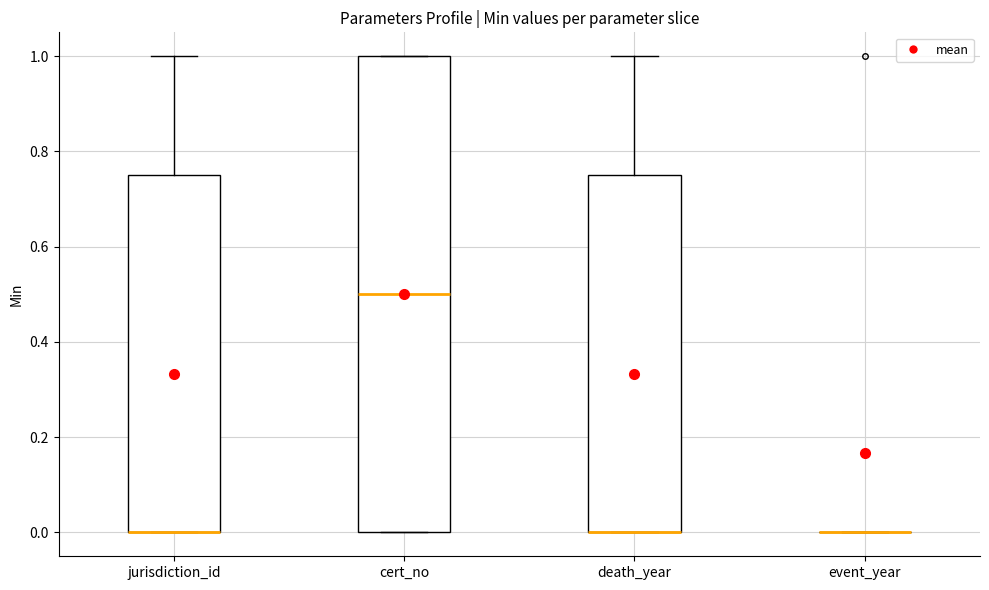

Reading left to right, read every box against the y-axis: the position of its median line, the range the box covers, and the ends of its whiskers. The values are not printed on the chart, so give them approximately, as read against the axis.

jurisdiction_id: median 0.00 (drawn on the box's lower edge), box 0.00 to 0.76, whiskers 0.00 to 1.00
cert_no: median 0.50, box 0.00 to 1.00, whiskers 0.00 to 1.00
death_year: median 0.00 (drawn on the box's lower edge), box 0.00 to 0.76, whiskers 0.00 to 1.00
event_year: box collapsed to a line at 0.00, whiskers 0.00 to 0.00